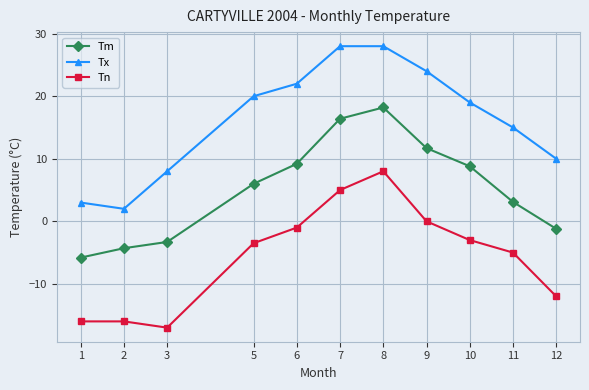

Does the chart have visible grid lines?

Yes